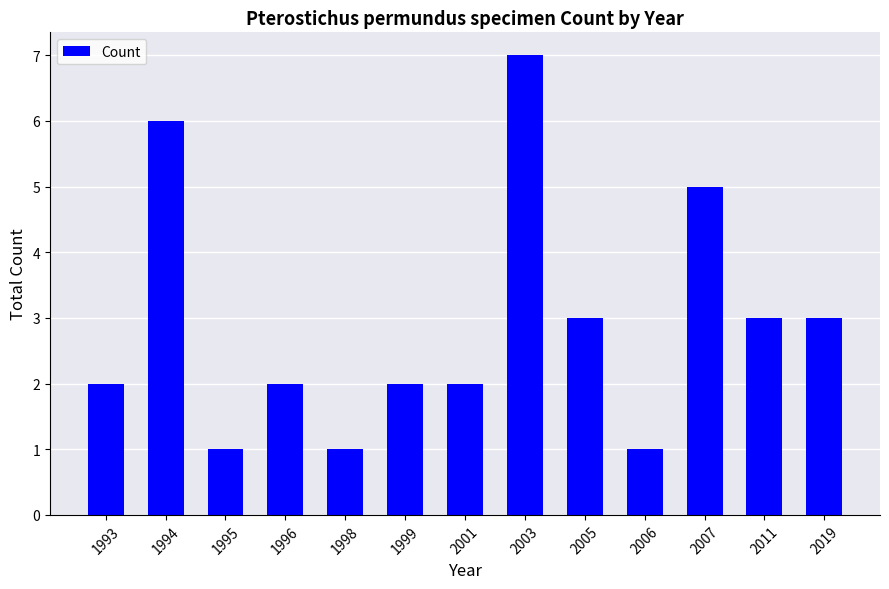

Which has a higher value, 2006 or 2007?

2007